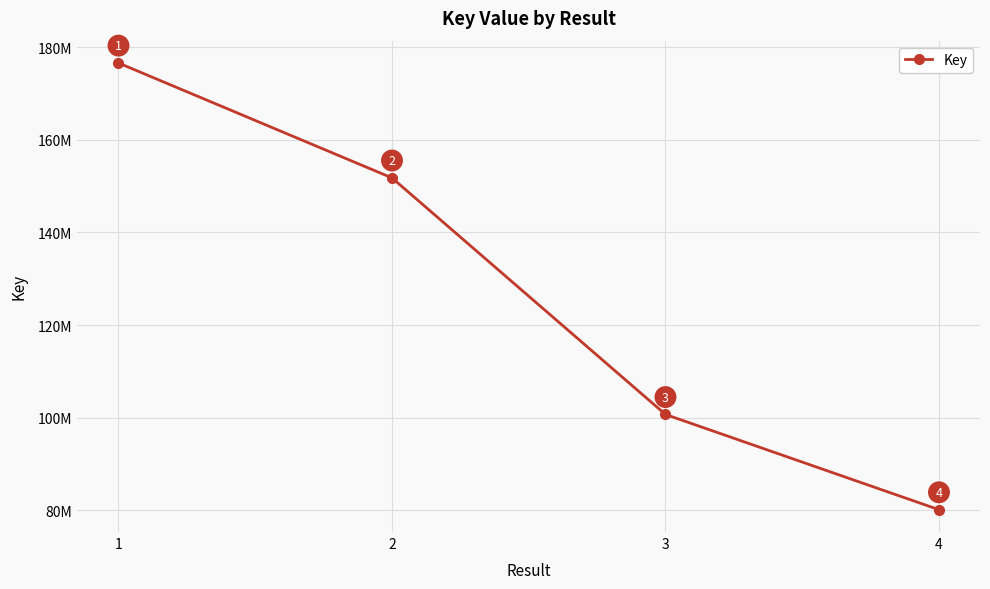

List the labels in order of value, smallest first.

4, 3, 2, 1